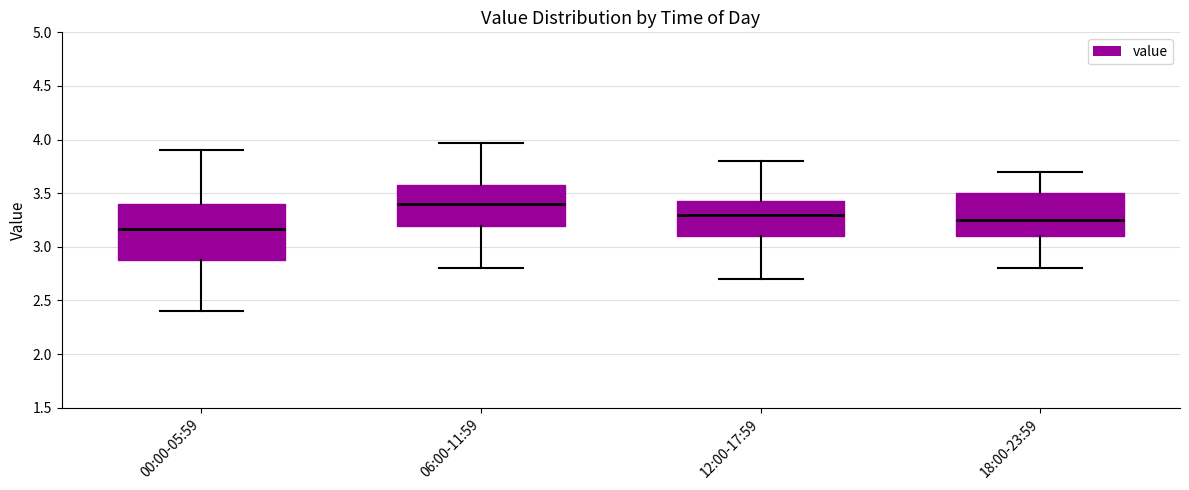

Which box has the lowest median line?

00:00-05:59